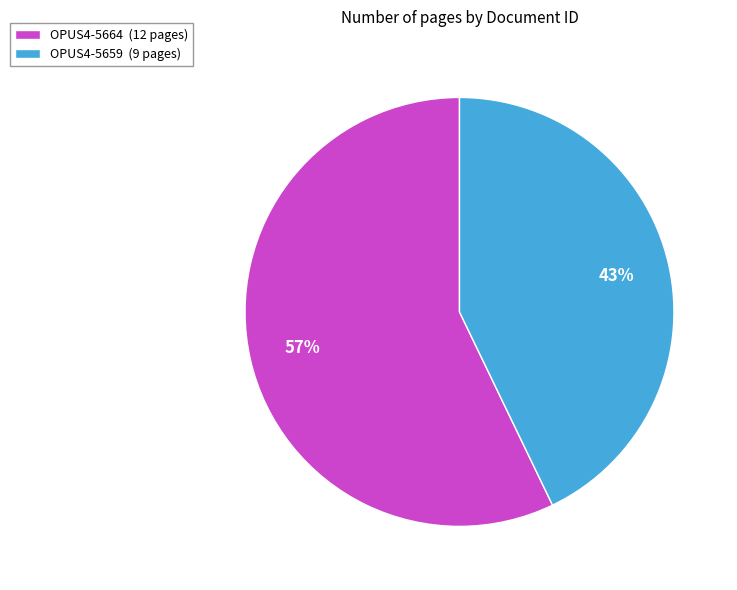

Is it true that OPUS4-5659 is 43% of the pie?

True